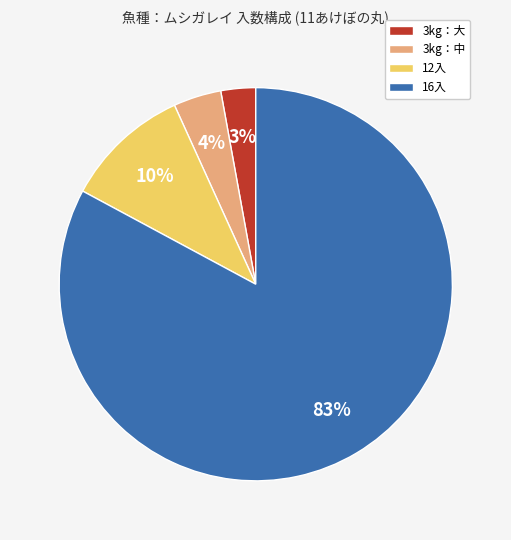

What percentage is the 12入 slice, to the nearest percent?

10%